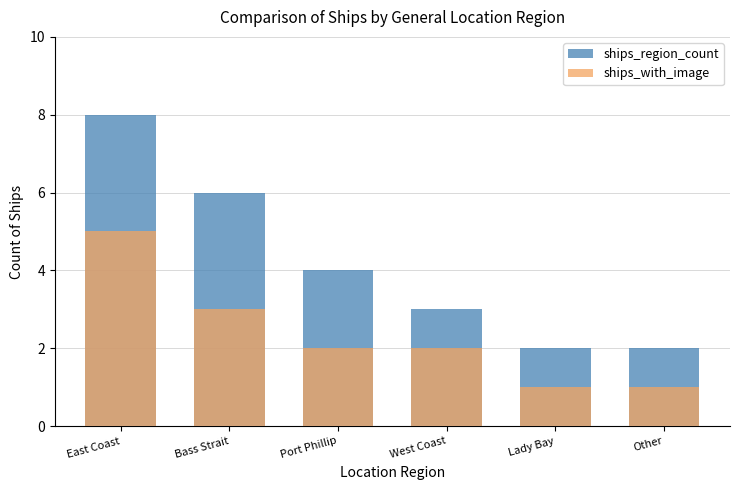

Which series changed the most between East Coast and Other?

ships_region_count